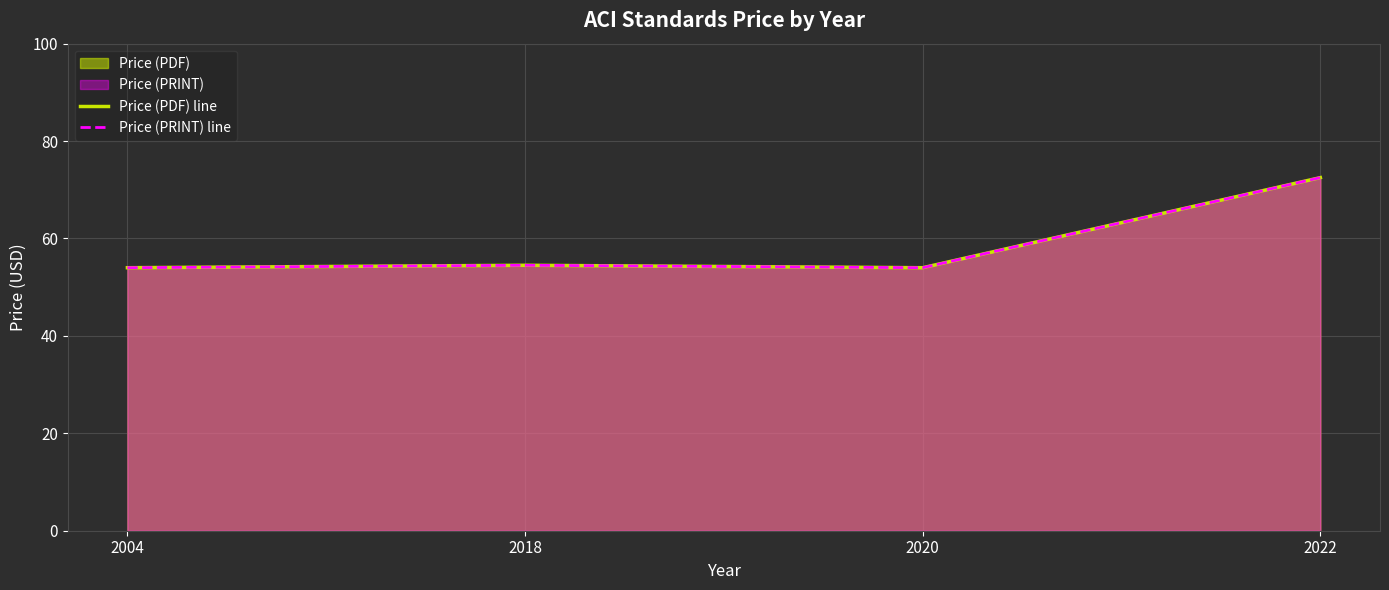

Reading right to left, transcribe all the data shown in this chart.

Price (PDF) line: 72.5	54.0	54.5	54.0
Price (PRINT) line: 72.5	54.0	54.5	54.0